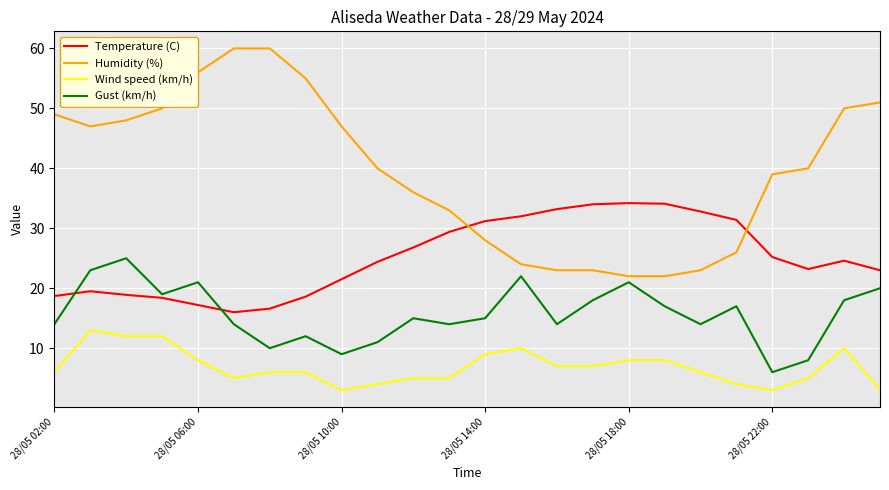

Which series has the widest spread of values?

Humidity (%)